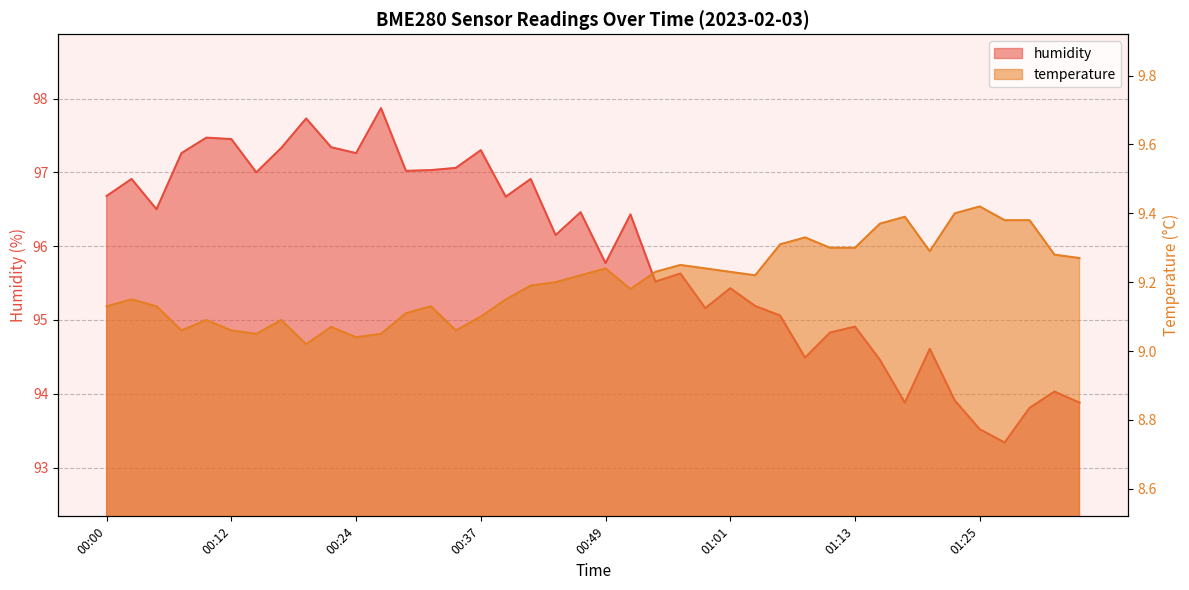

Reading right to left, extract all data points from this chart.

temperature: 01:35=9.3	01:33=9.3	01:30=9.4	01:28=9.4	01:25=9.4	01:23=9.4	01:20=9.3	01:18=9.4	01:16=9.4	01:13=9.3	01:11=9.3	01:08=9.3	01:06=9.3	01:03=9.2	01:01=9.2	00:58=9.2	00:56=9.2	00:53=9.2	00:51=9.2	00:49=9.2	00:46=9.2	00:44=9.2	00:41=9.2	00:39=9.2	00:37=9.1	00:34=9.1	00:32=9.1	00:29=9.1	00:27=9.1	00:24=9.0	00:22=9.1	00:20=9.0	00:17=9.1	00:15=9.1	00:12=9.1	00:10=9.1	00:07=9.1	00:05=9.1	00:02=9.2	00:00=9.1
humidity: 01:35=93.9	01:33=94.0	01:30=93.8	01:28=93.3	01:25=93.5	01:23=93.9	01:20=94.6	01:18=93.9	01:16=94.5	01:13=94.9	01:11=94.8	01:08=94.5	01:06=95.1	01:03=95.2	01:01=95.4	00:58=95.2	00:56=95.6	00:53=95.5	00:51=96.4	00:49=95.8	00:46=96.5	00:44=96.2	00:41=96.9	00:39=96.7	00:37=97.3	00:34=97.1	00:32=97.0	00:29=97.0	00:27=97.9	00:24=97.3	00:22=97.3	00:20=97.7	00:17=97.3	00:15=97.0	00:12=97.5	00:10=97.5	00:07=97.3	00:05=96.5	00:02=96.9	00:00=96.7